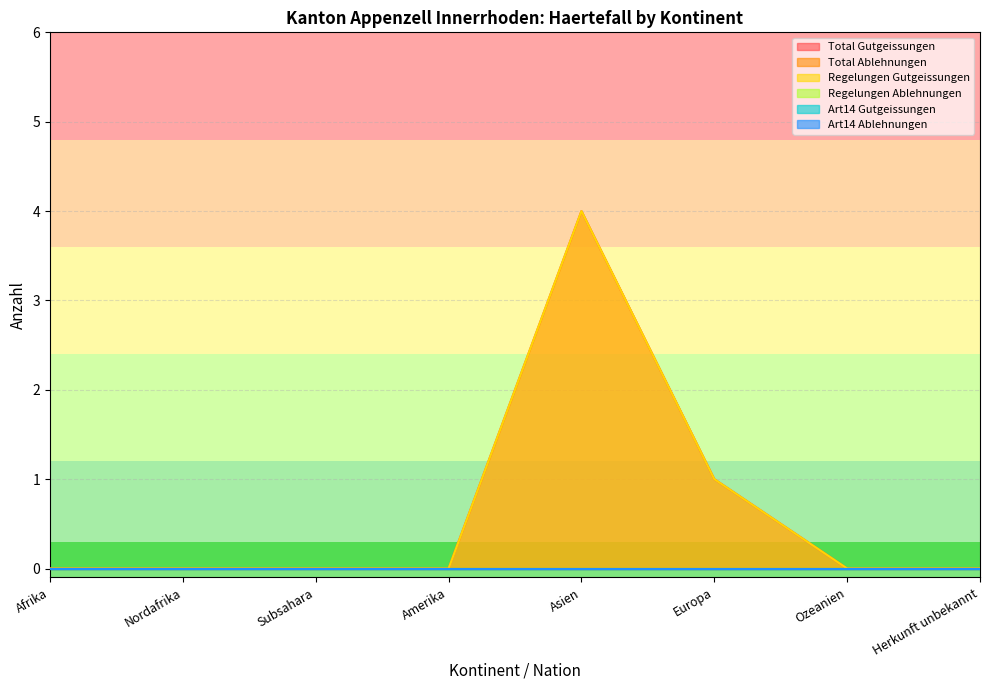

How many lines are shown in the chart?

6